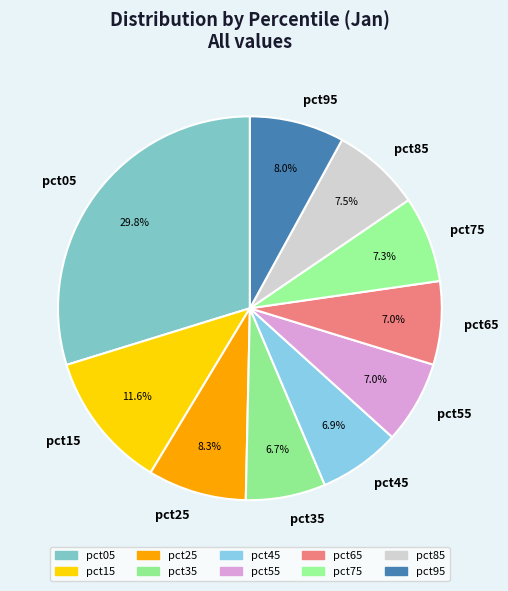

Is there any slice that represents more than half of the pie?

No